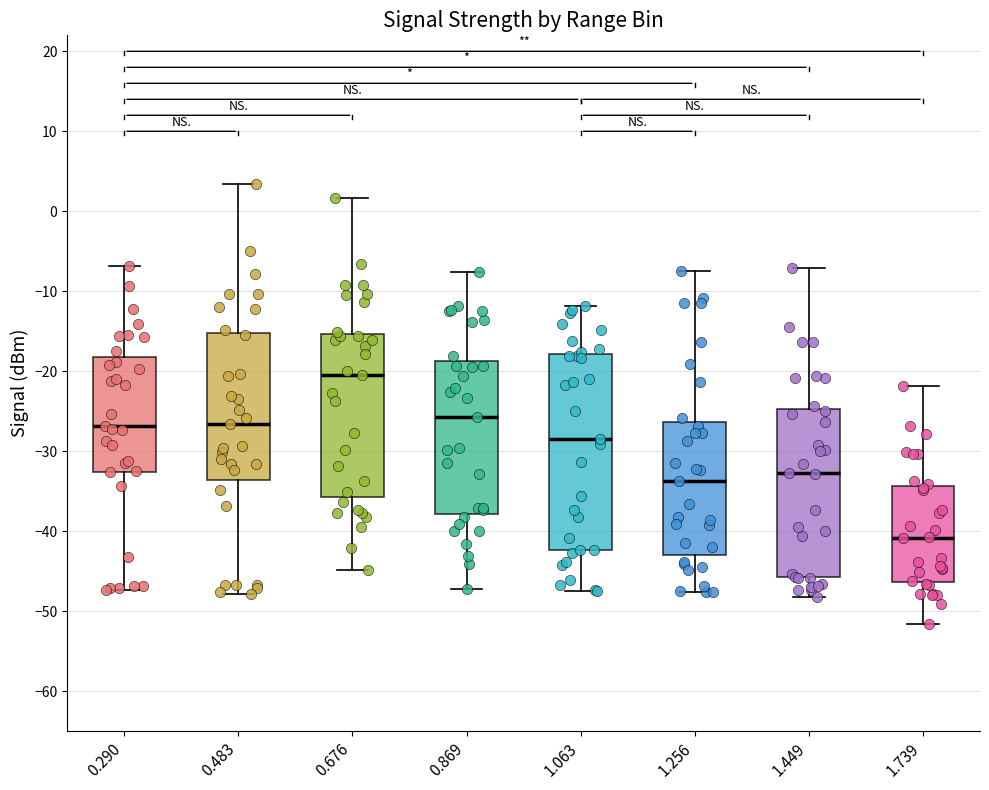

Reading left to right, transcribe this box plot: for each box, give where its median line is, the range the box spans, and where its two whiskers end, as read against the y-axis. The values are not printed on the chart, so give them approximately, as read against the axis.

0.290: median -27, box -33 to -18, whiskers -47 to -7
0.483: median -27, box -34 to -15, whiskers -48 to 3
0.676: median -20, box -36 to -15, whiskers -45 to 2
0.869: median -26, box -38 to -19, whiskers -47 to -8
1.063: median -28, box -42 to -18, whiskers -47 to -12
1.256: median -34, box -43 to -26, whiskers -48 to -7
1.449: median -33, box -46 to -25, whiskers -48 to -7
1.739: median -41, box -46 to -34, whiskers -52 to -22